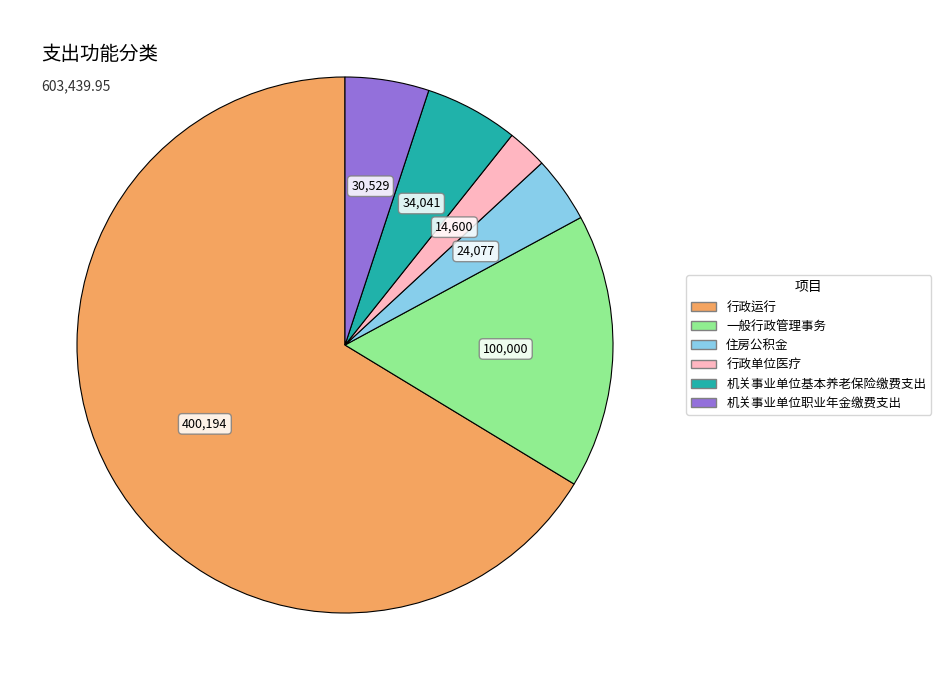

Which category has the biggest portion of the pie?

行政运行